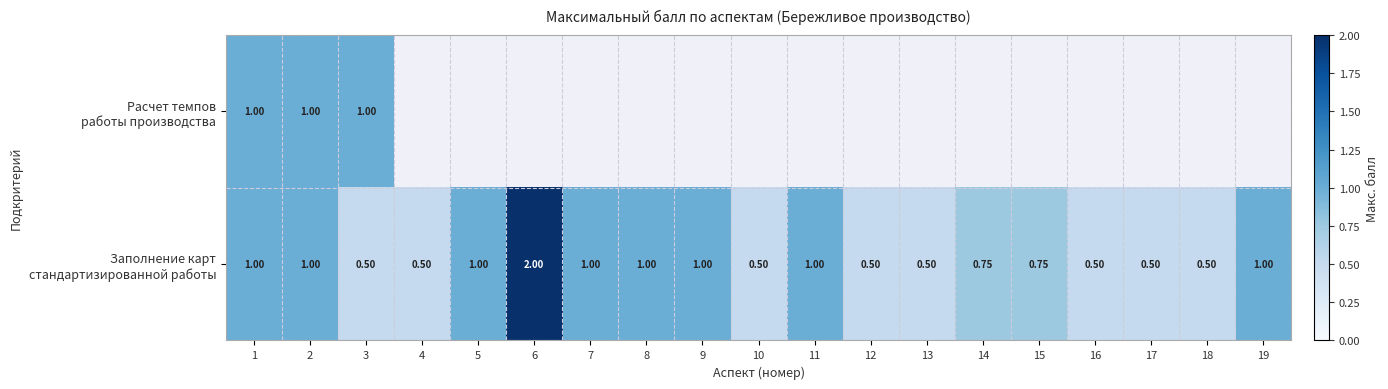

At how many categories does at least one series exceed 0?

19